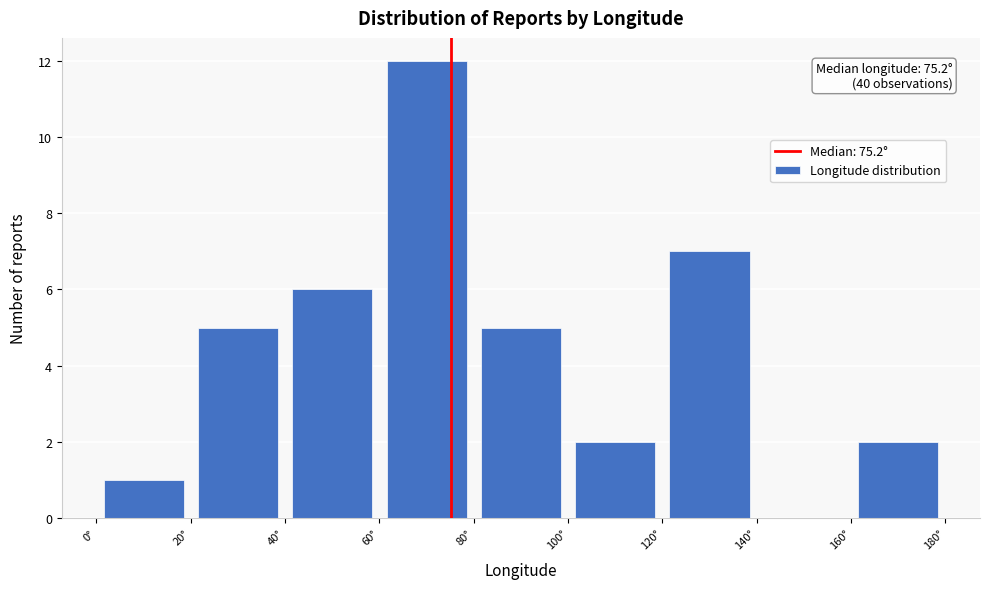

Over which range of the x-axis is the bar tallest?

60 to 80